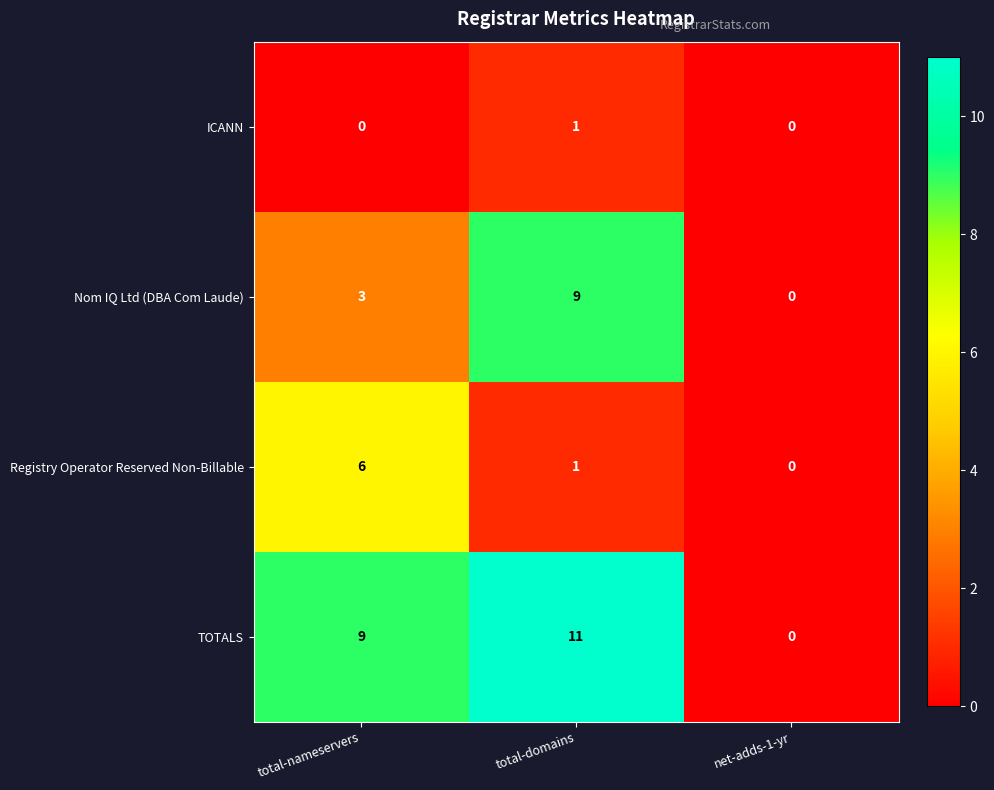

List the series in order of their overall mean, highest first.

TOTALS, Nom IQ Ltd (DBA Com Laude), Registry Operator Reserved Non-Billable, ICANN